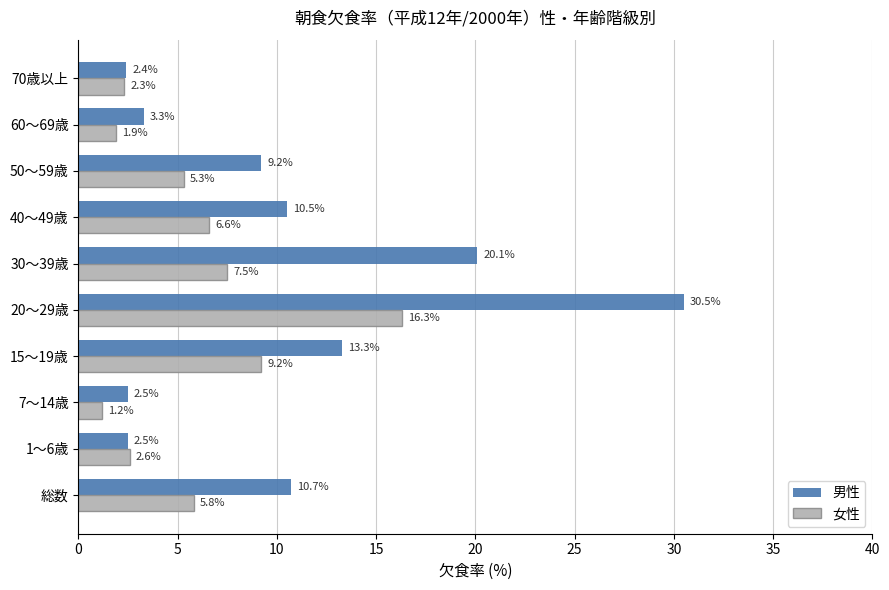

Rank the categories by 女性 value from lowest to highest.

7～14歳, 60～69歳, 70歳以上, 1～6歳, 50～59歳, 総数, 40～49歳, 30～39歳, 15～19歳, 20～29歳